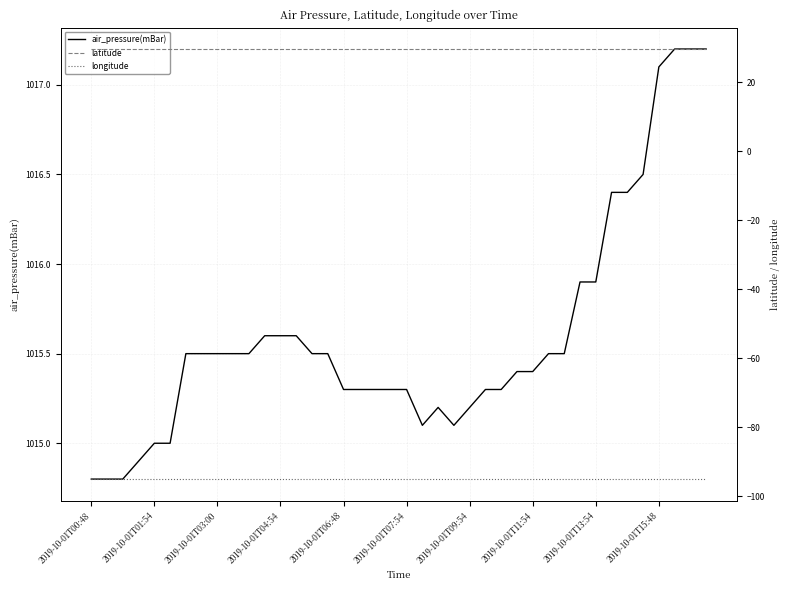

What is the approximate value of longitude at 26?

-95.0